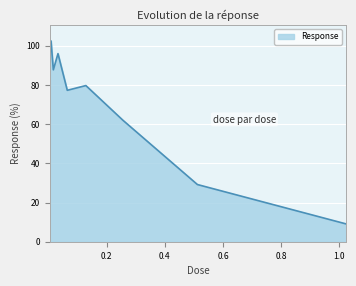

What is the difference between the second highest and second lowest values?

68.1